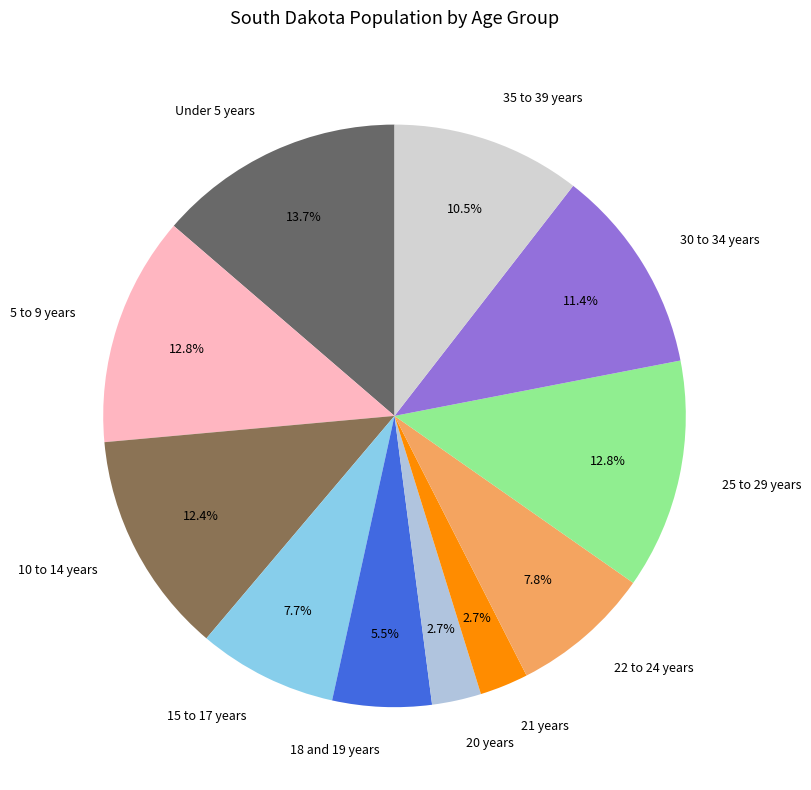

True or false: Under 5 years accounts for 14% of the total.

True